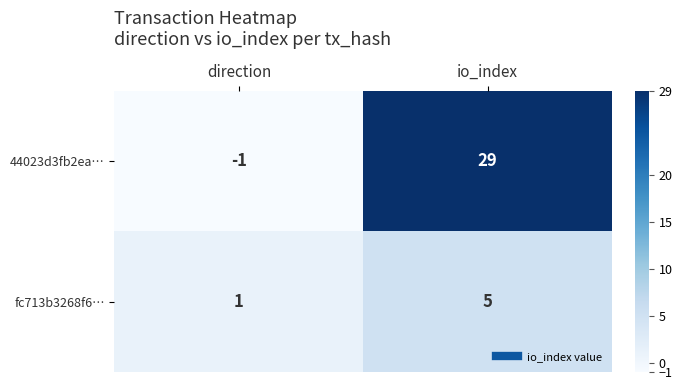

True or false: fc713b3268f6… has a value of 1 at direction.

True